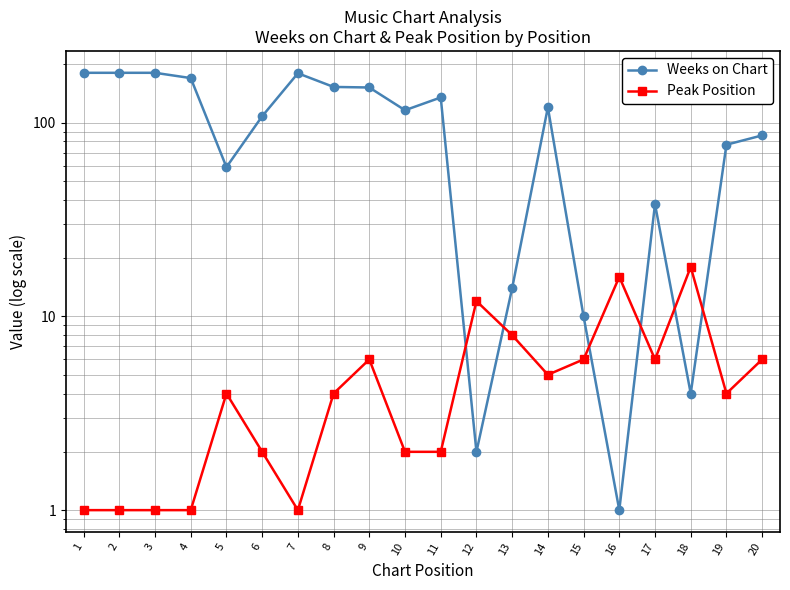

Between 10 and 14, which series saw the biggest shift?

Weeks on Chart